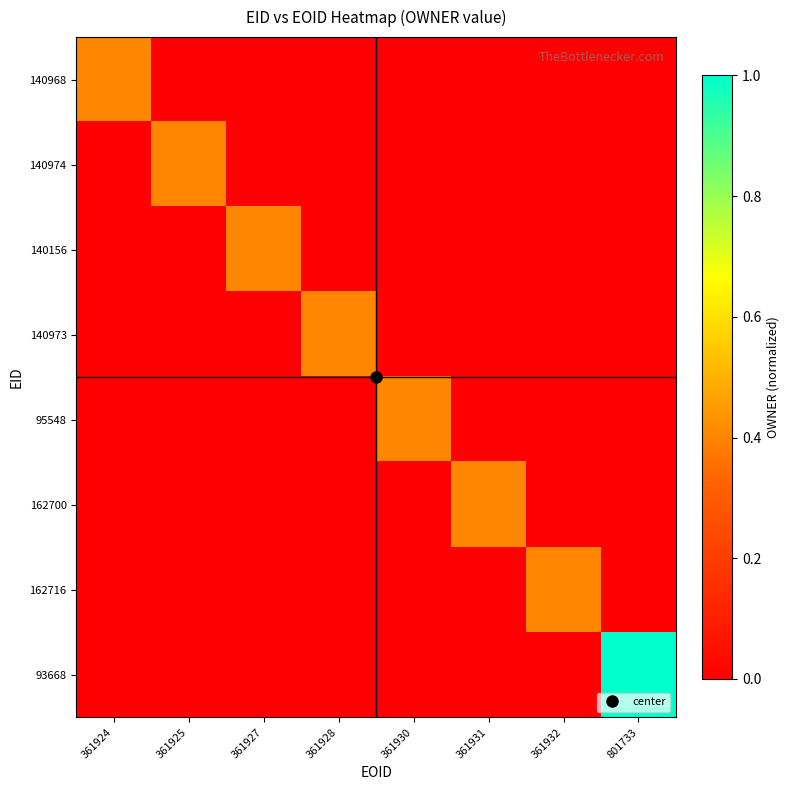

Reading right to left, list all the values displayed in this chart.

140968: 801733=0.0	361932=0.0	361931=0.0	361930=0.0	361928=0.0	361927=0.0	361925=0.0	361924=0.4
140974: 801733=0.0	361932=0.0	361931=0.0	361930=0.0	361928=0.0	361927=0.0	361925=0.4	361924=0.0
140156: 801733=0.0	361932=0.0	361931=0.0	361930=0.0	361928=0.0	361927=0.4	361925=0.0	361924=0.0
140973: 801733=0.0	361932=0.0	361931=0.0	361930=0.0	361928=0.4	361927=0.0	361925=0.0	361924=0.0
95548: 801733=0.0	361932=0.0	361931=0.0	361930=0.4	361928=0.0	361927=0.0	361925=0.0	361924=0.0
162700: 801733=0.0	361932=0.0	361931=0.4	361930=0.0	361928=0.0	361927=0.0	361925=0.0	361924=0.0
162716: 801733=0.0	361932=0.4	361931=0.0	361930=0.0	361928=0.0	361927=0.0	361925=0.0	361924=0.0
93668: 801733=1.0	361932=0.0	361931=0.0	361930=0.0	361928=0.0	361927=0.0	361925=0.0	361924=0.0